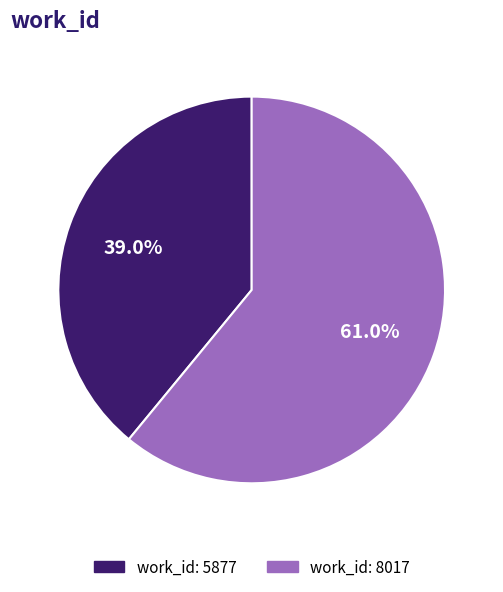

How many segments does this pie chart have?

2